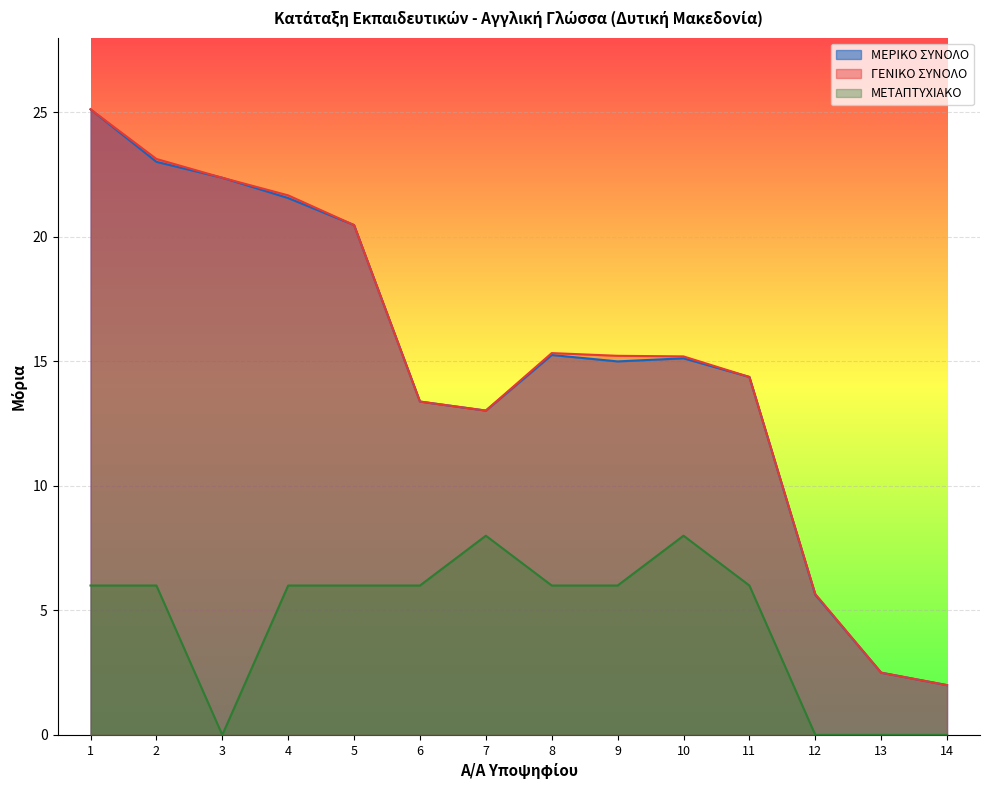

The ΜΕΡΙΚΟ ΣΥΝΟΛΟ series shows 6.5 at 9. True or false?

False